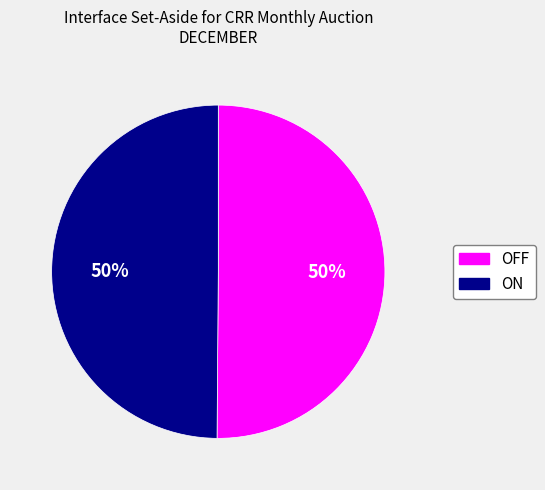

To the nearest percent, what is the average slice percentage?

50%